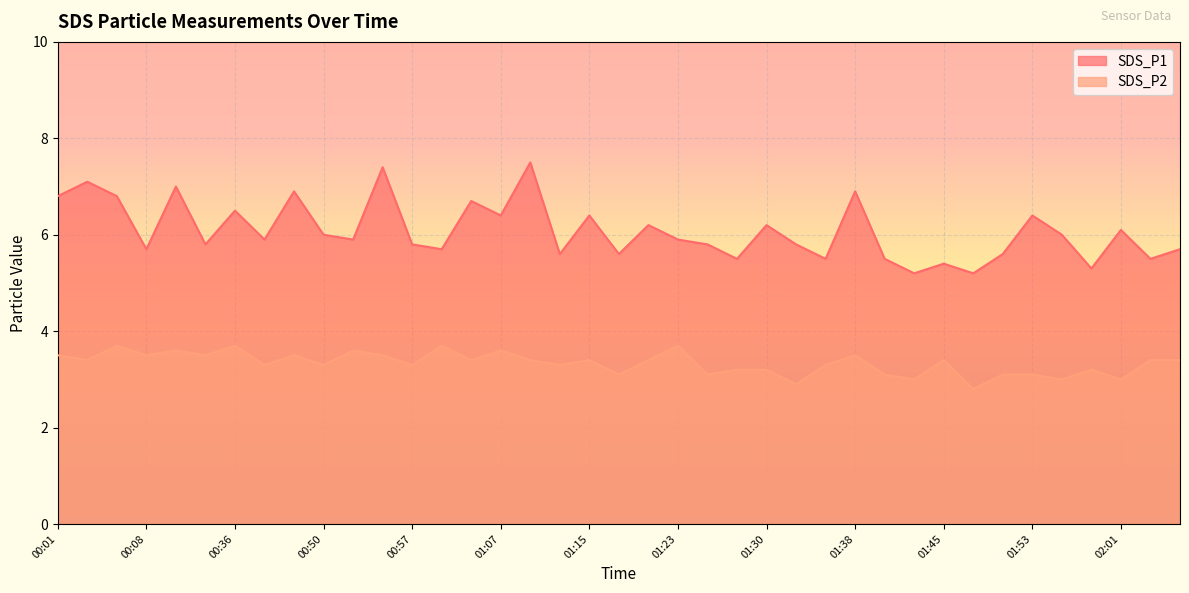

True or false: SDS_P1 and SDS_P2 cross at least once.

False